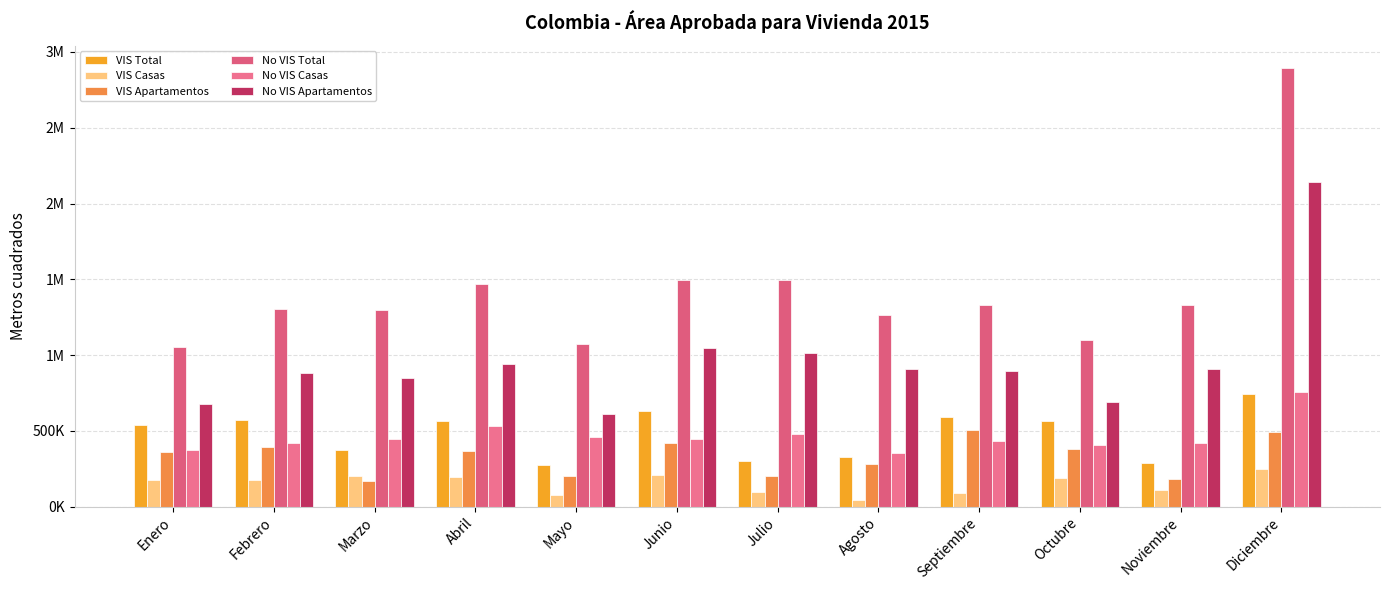

Which series changed the most between Enero and Diciembre?

No VIS Total